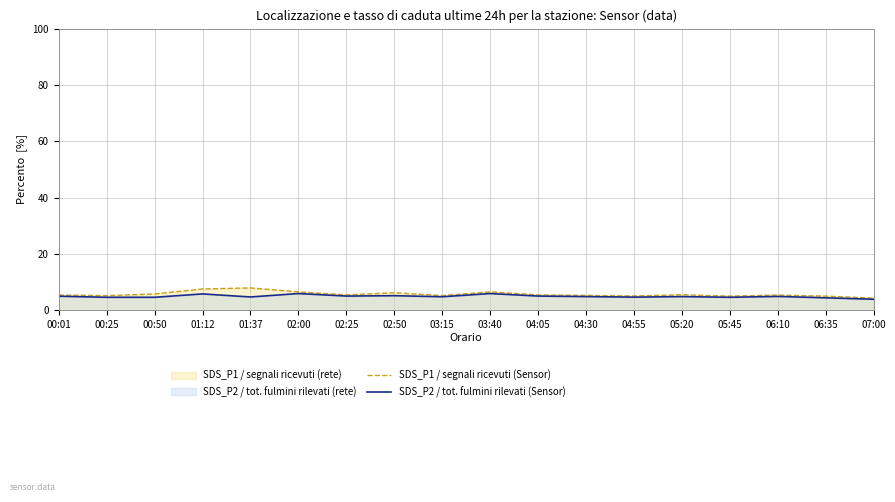

True or false: SDS_P1 / segnali ricevuti (Sensor) and SDS_P2 / tot. fulmini rilevati (Sensor) cross at least once.

False